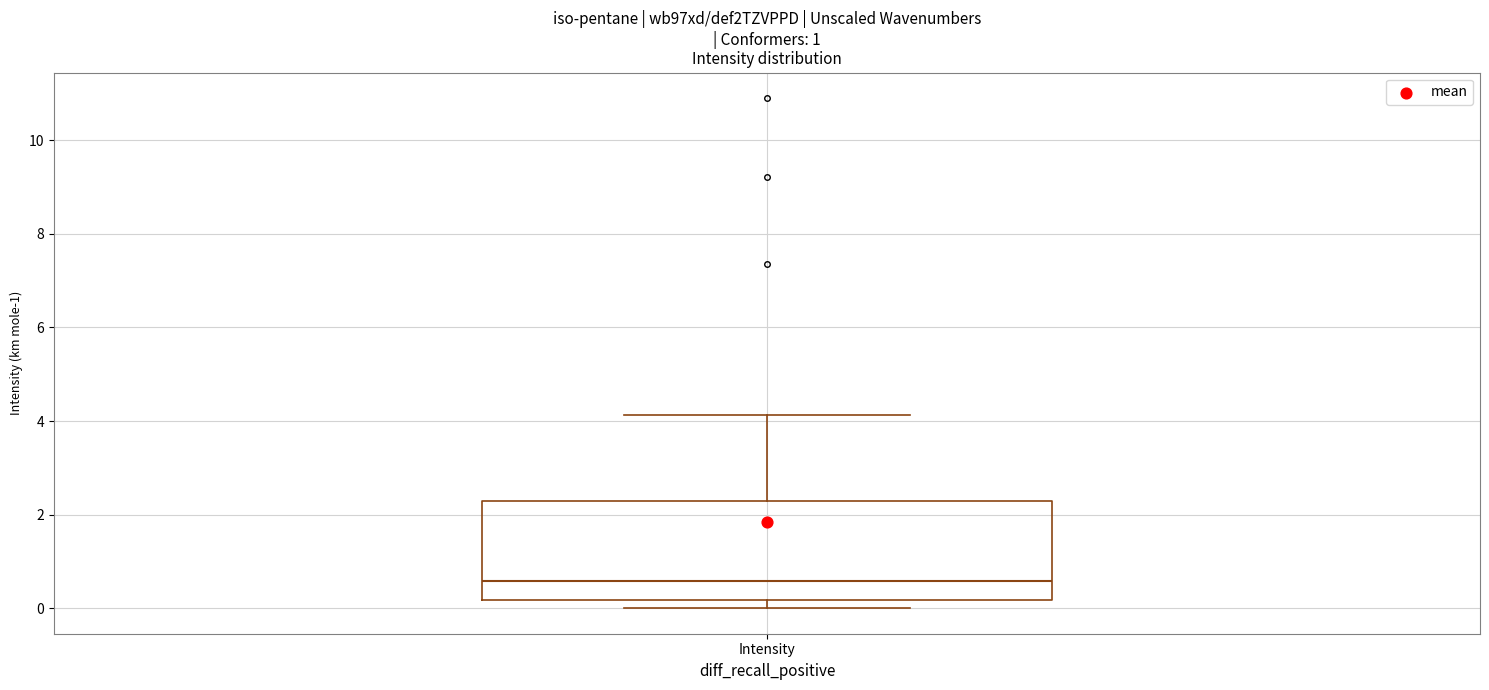

Where is the lower edge of the box for Intensity on the y-axis? The values are not printed on the chart, so give them approximately, as read against the axis.

0.2